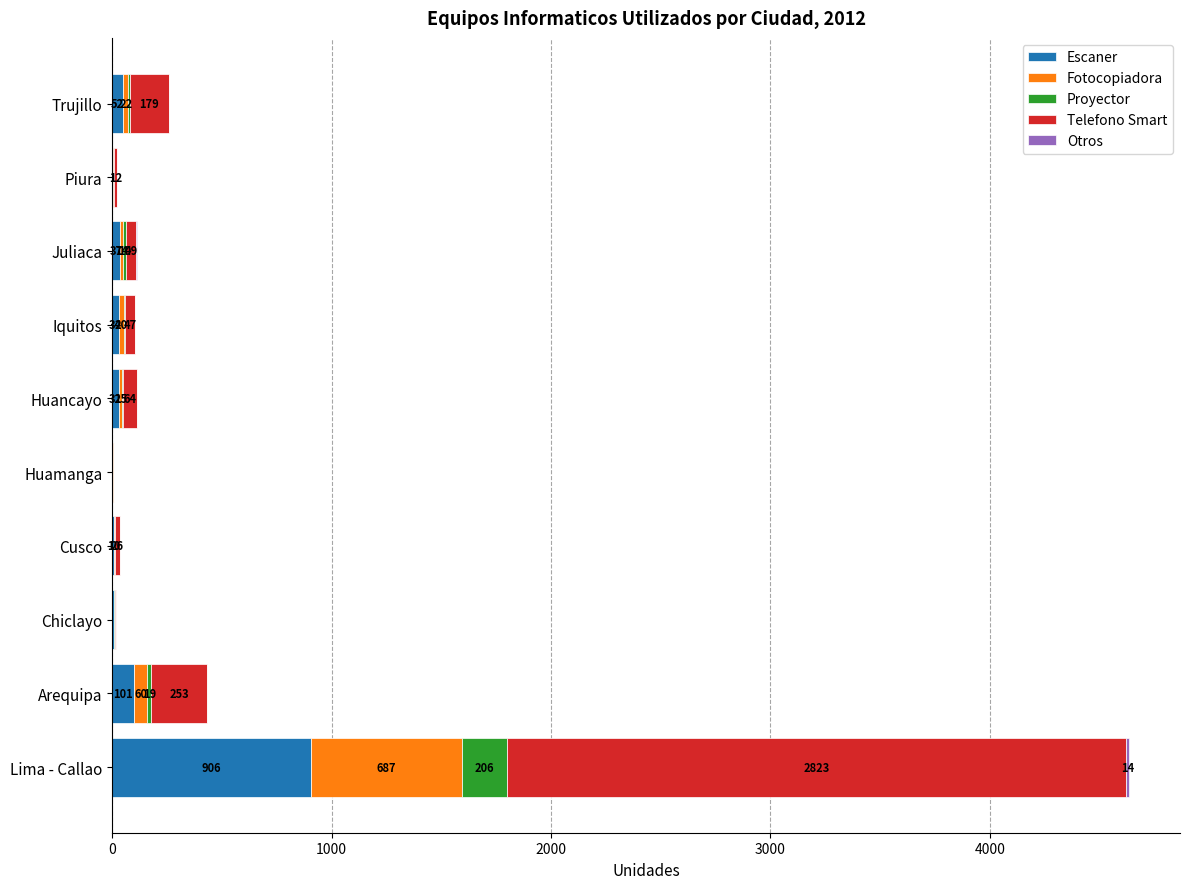

At which label is Escaner closest to 455?

Arequipa